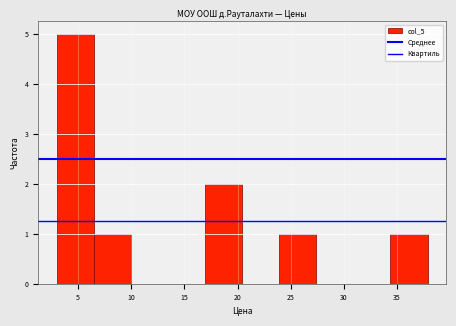

How tall is the bar that spans 6.5 to 10.0 on the x-axis? Neither the bar edges nor the heights are printed on the chart, so give them approximately, as read against the axes.

1